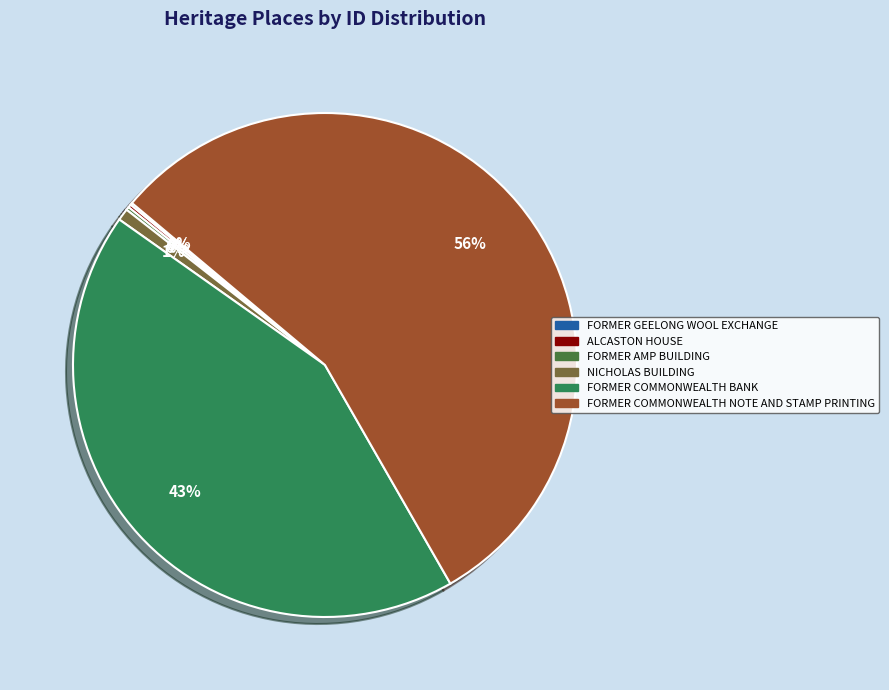

To the nearest percent, what is the difference between the largest and smallest slice percentages?

55%